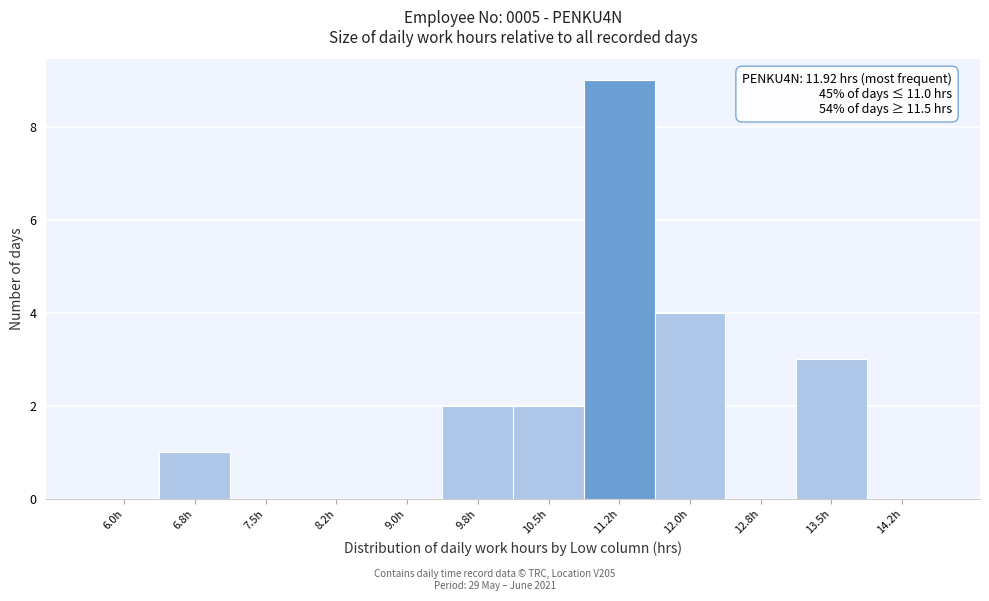

Reading right to left, what are all the values shown in this chart?

14.2h=0	13.5h=3	12.8h=0	12.0h=4	11.2h=9	10.5h=2	9.8h=2	9.0h=0	8.2h=0	7.5h=0	6.8h=1	6.0h=0